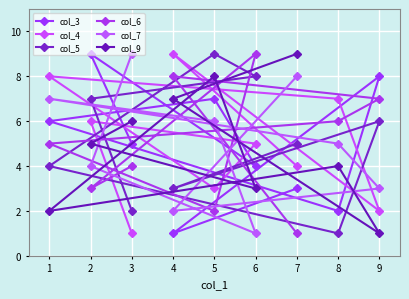

Rank the series by their maximum value, from highest to lowest.

col_3, col_4, col_5, col_6, col_7, col_9